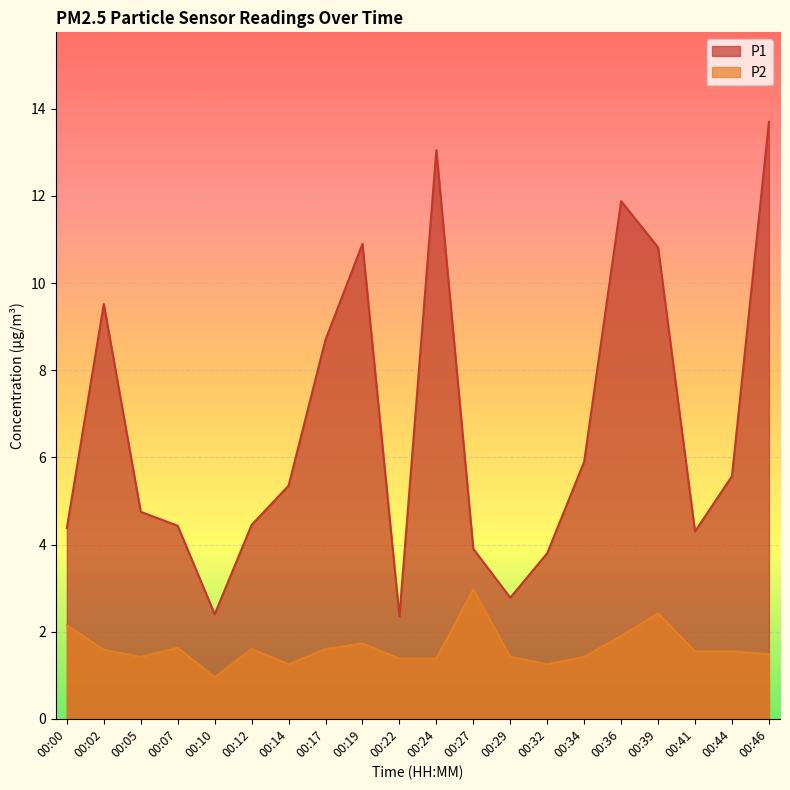

How many data points in P2 are less than 1?

1